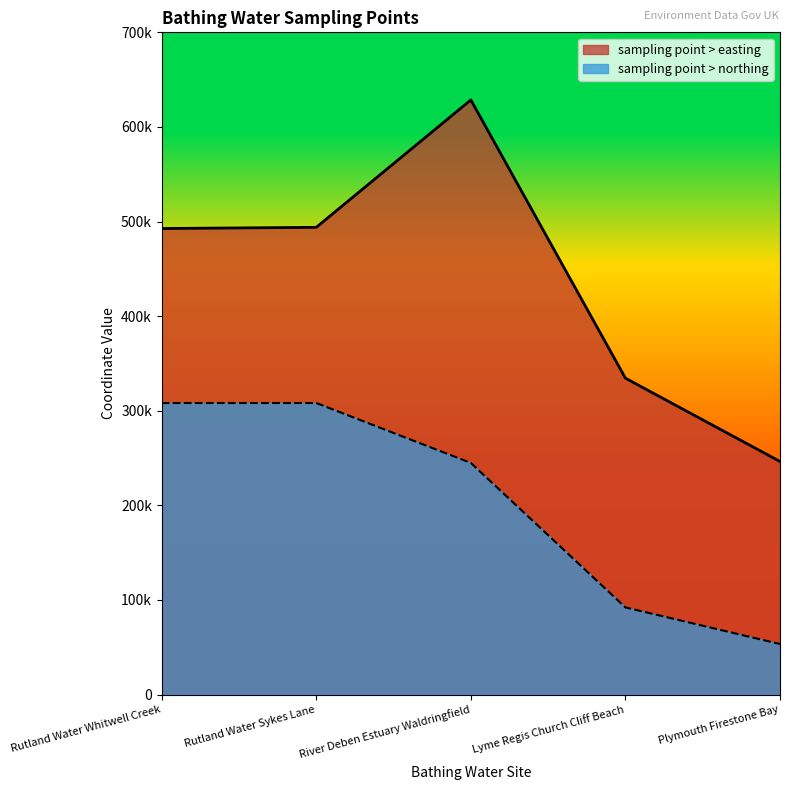

Which series has the largest range (max minus min)?

sampling point > easting